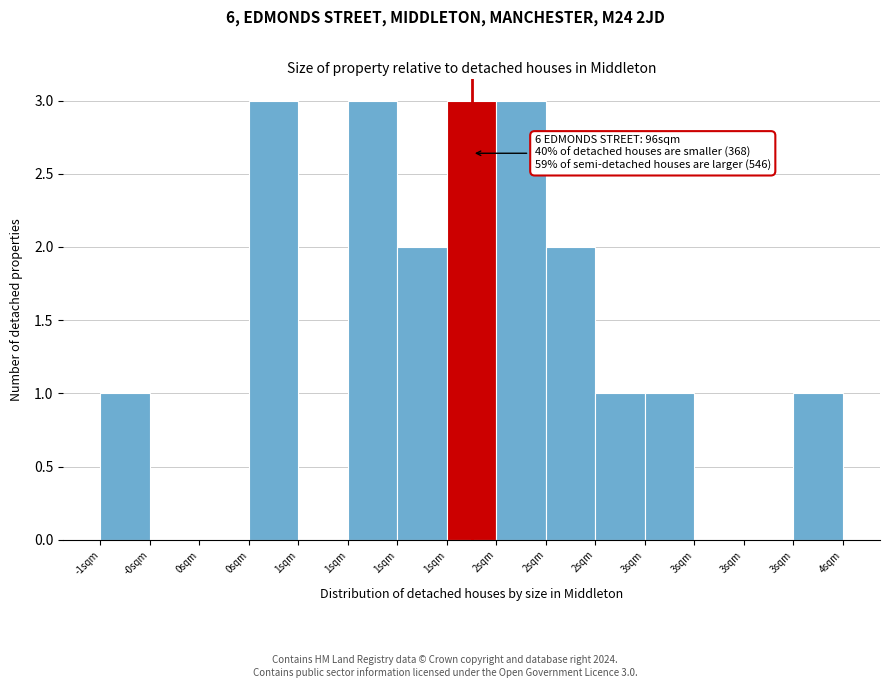

Count the number of data series in this chart.

1